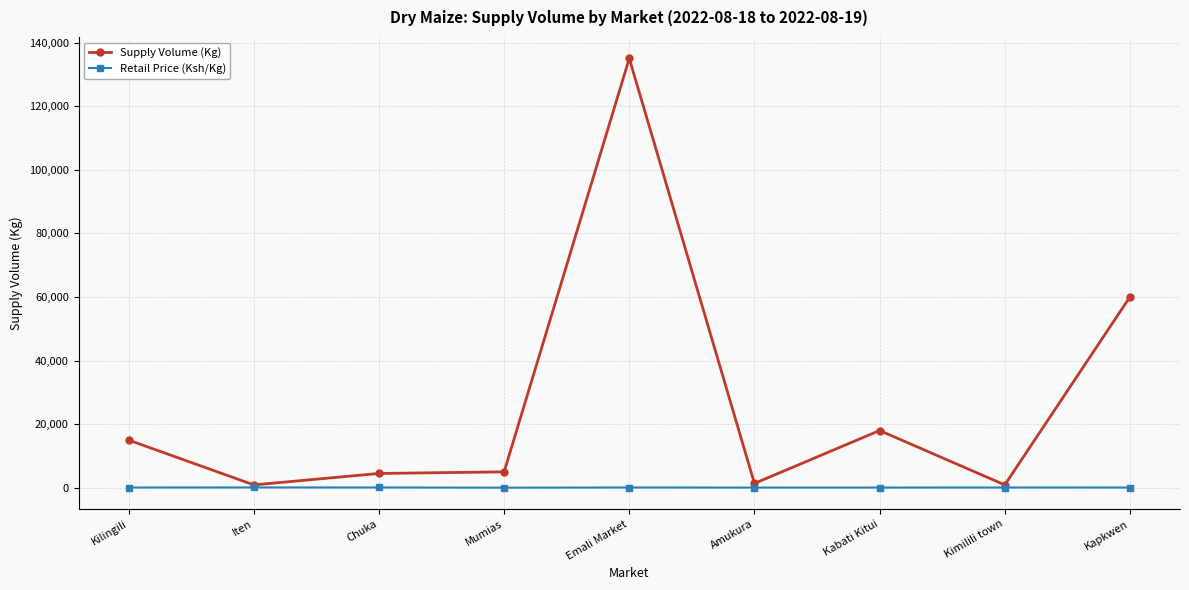

What is the label of the 3rd point from the left?

Chuka